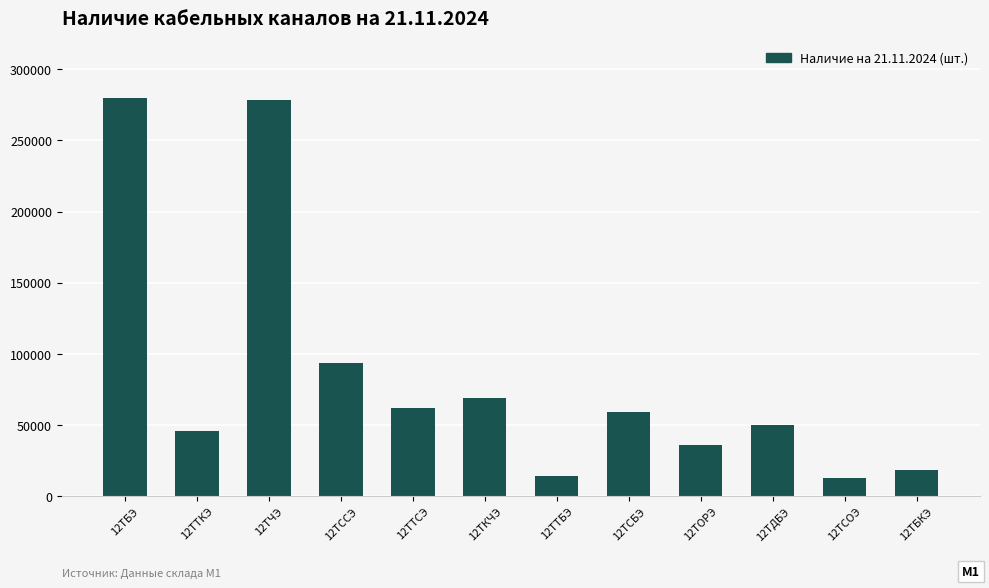

At which label is the value closest to 146250?

12ТССЭ